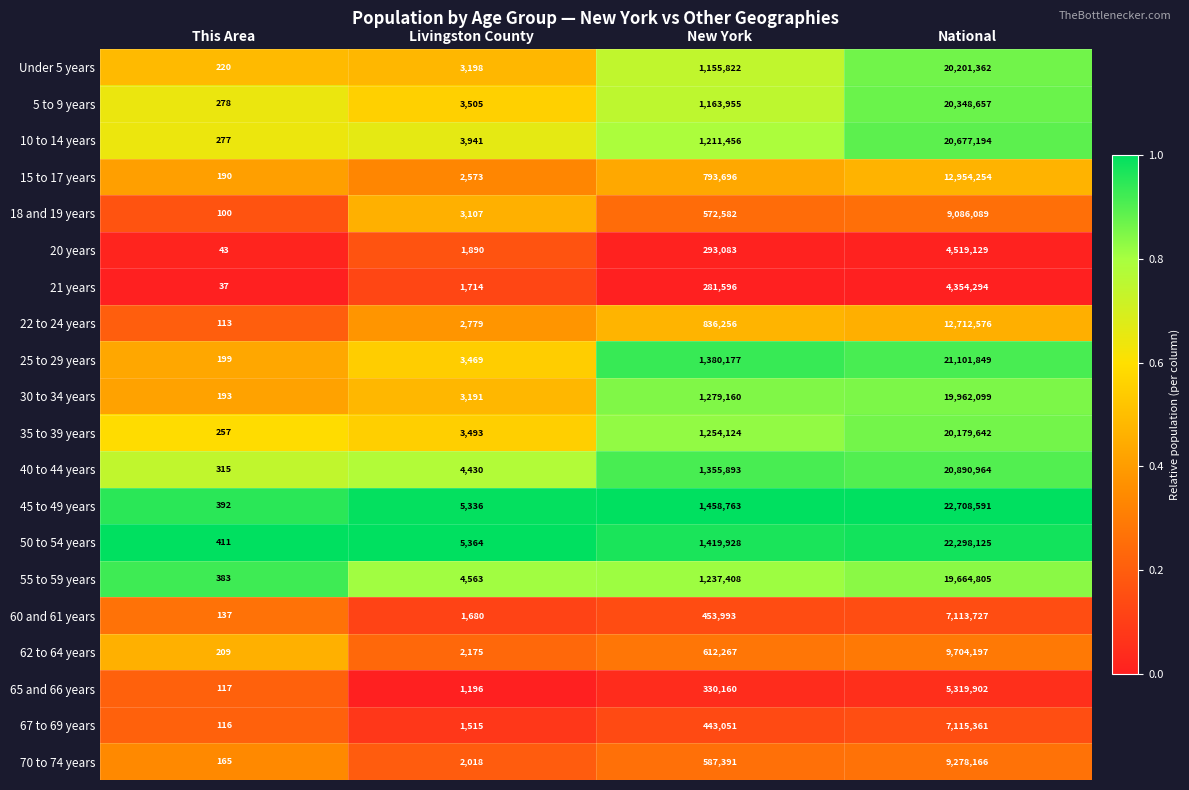

What is the difference between the Under 5 years values at New York and This Area?

1155602